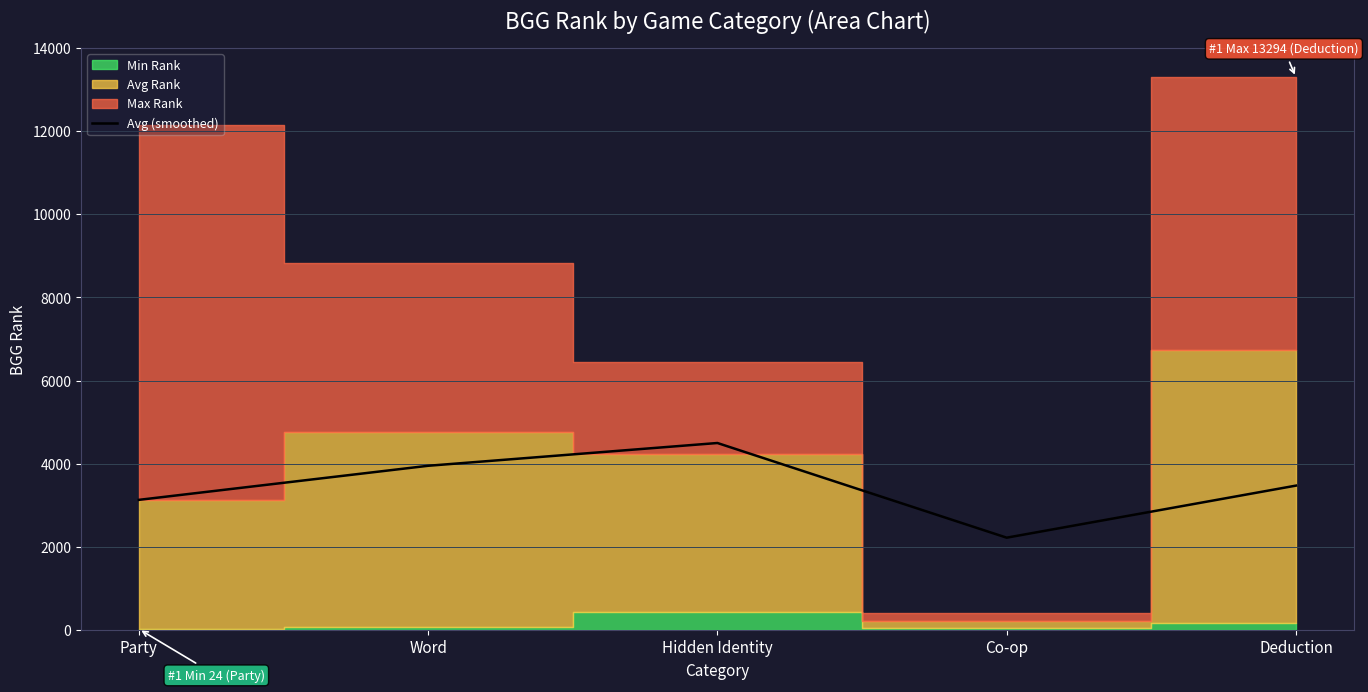

What value does the Avg (smoothed) series have at Word?

3951.5